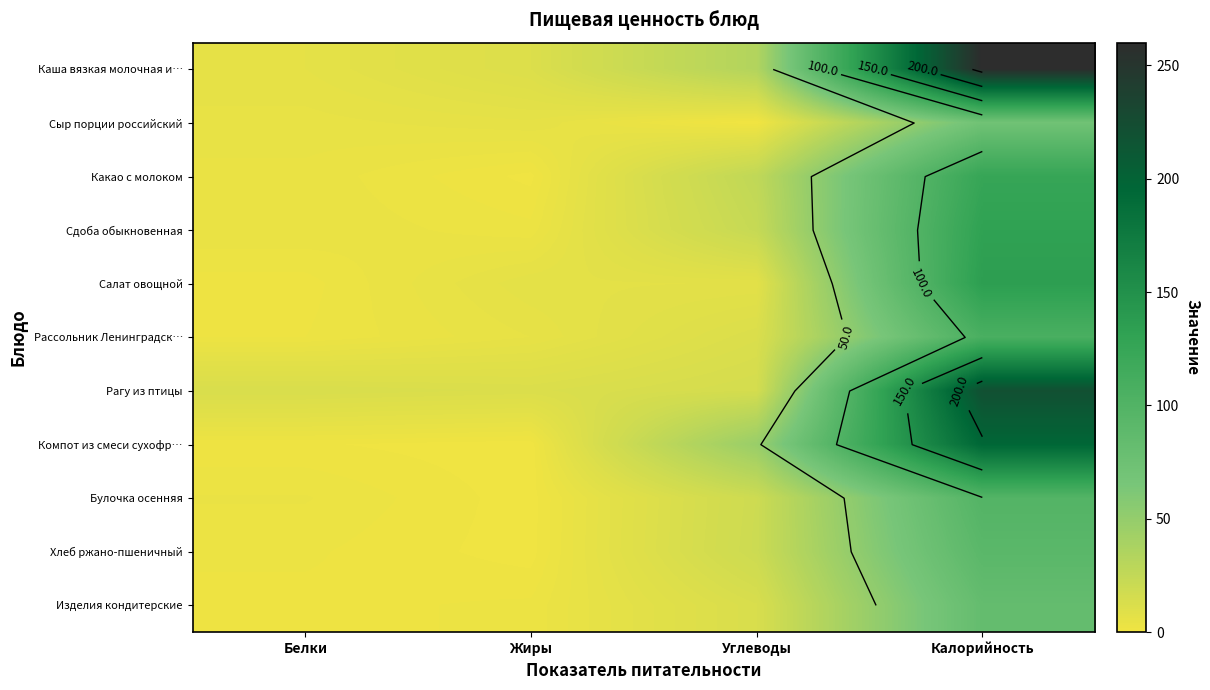

Which category has the highest value across all series?

Калорийность